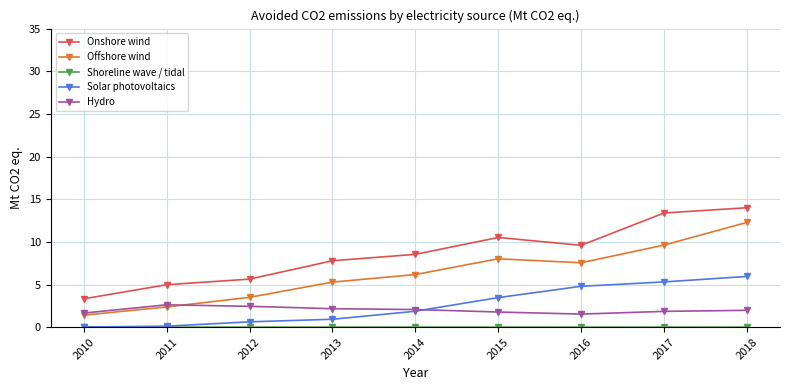

Does the chart display data point markers on the line(s)?

Yes